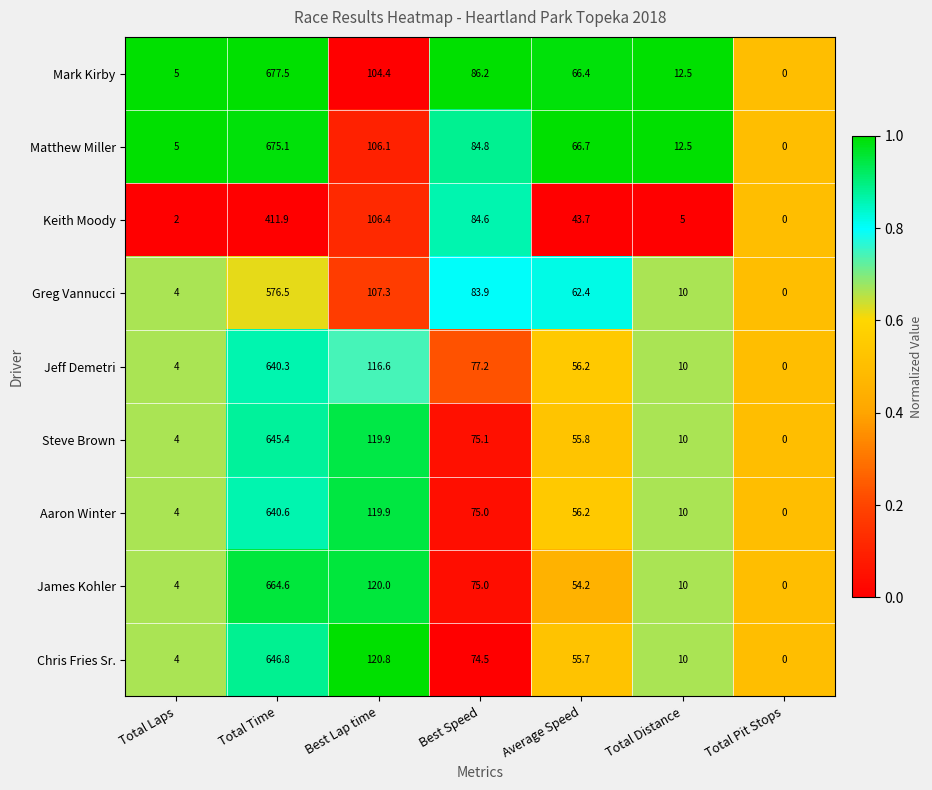

At which label does Keith Moody first exceed 43?

Total Time